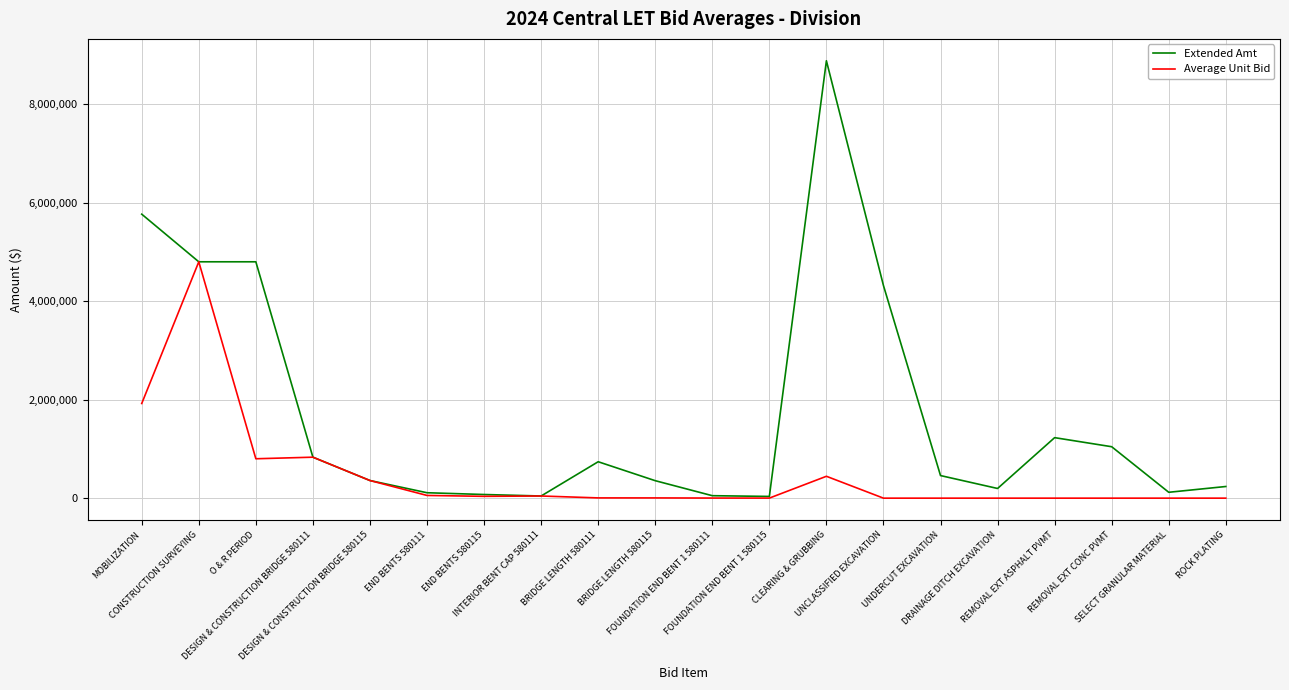

Which series has the largest range (max minus min)?

Extended Amt